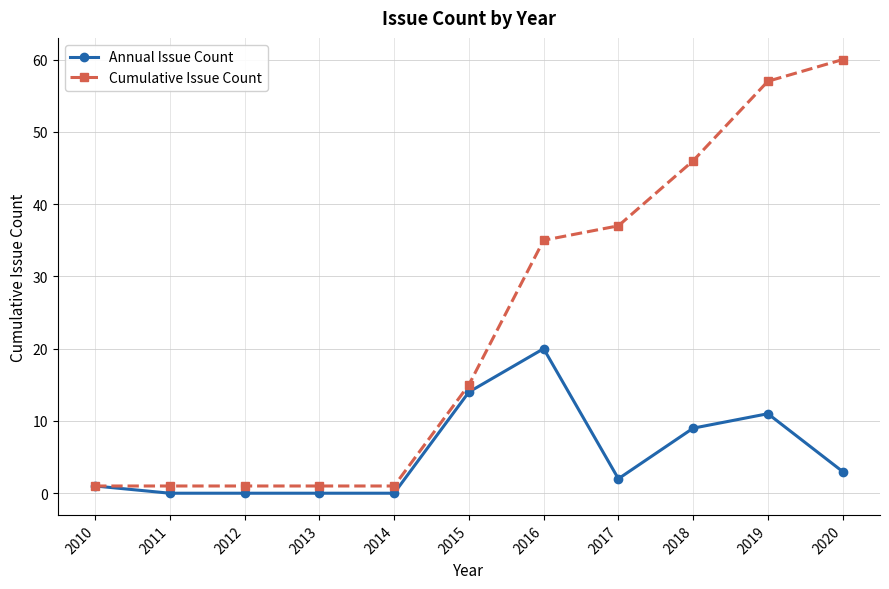

Is it true that Cumulative Issue Count equals 1 at 2012?

True